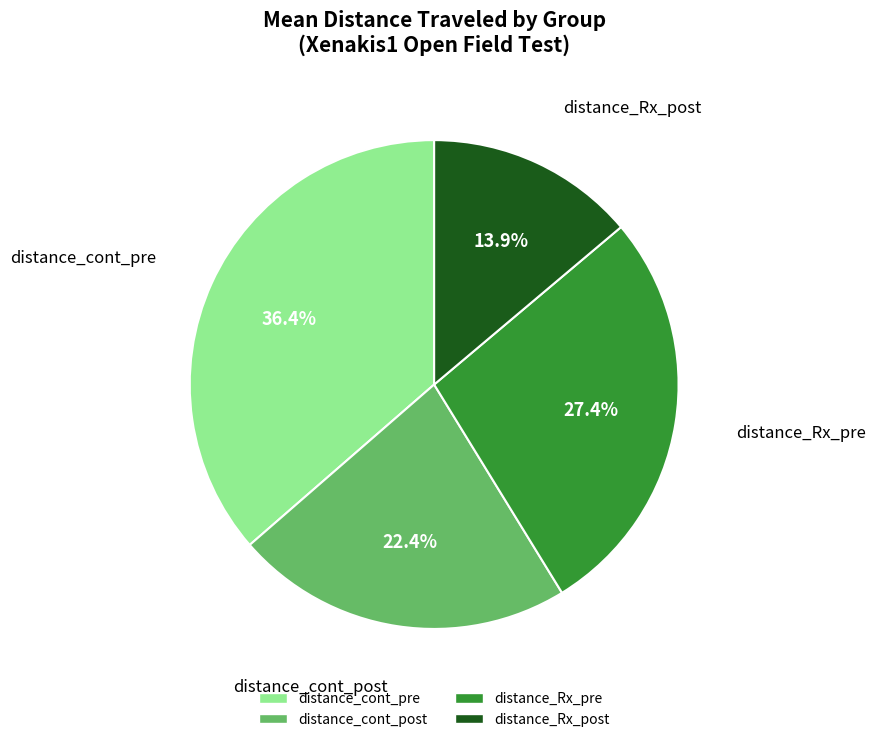

How many segments does this pie chart have?

4